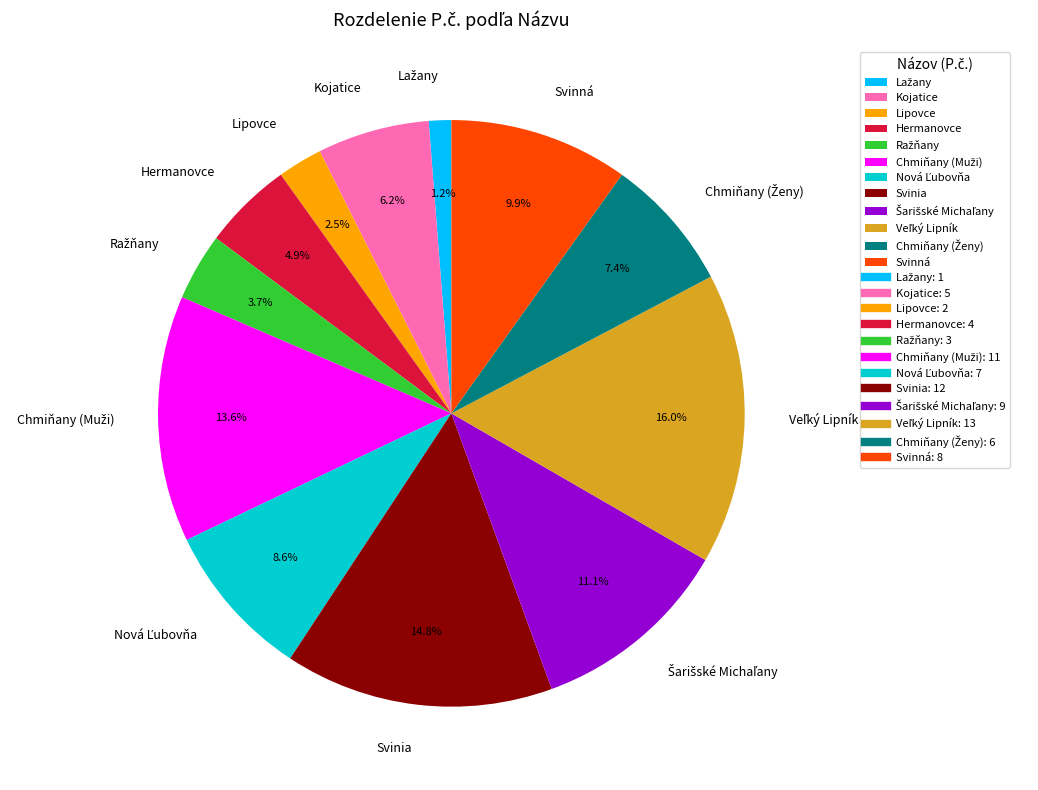

How many slices are in this pie chart?

12